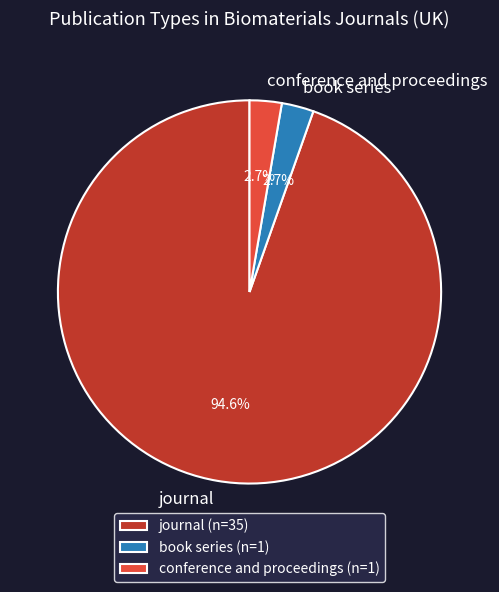

Is there any slice that represents more than half of the pie?

Yes